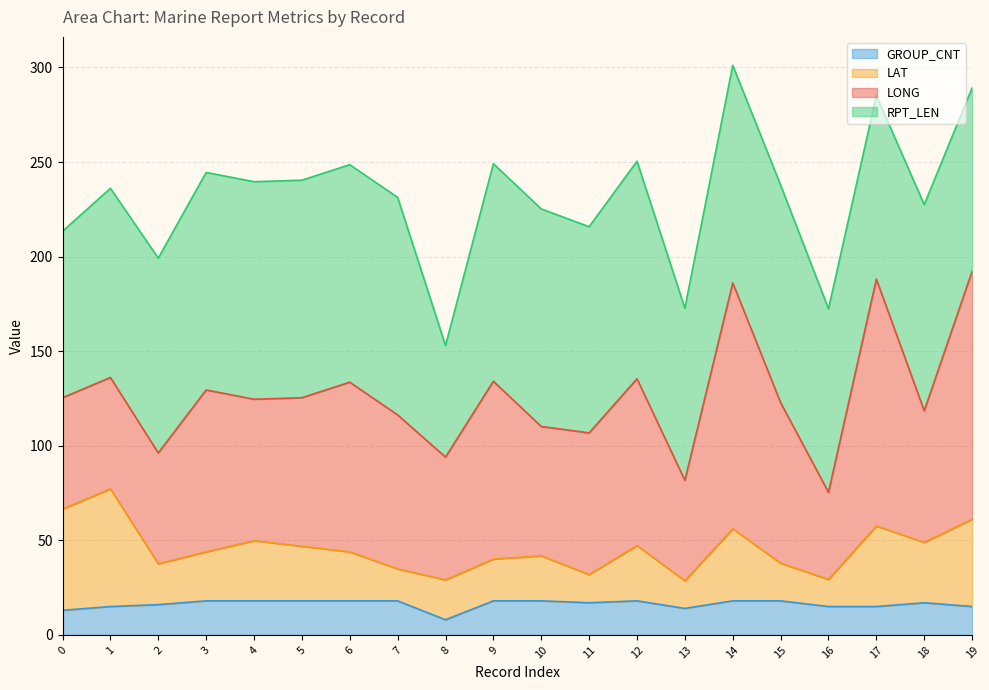

What is the total value across all series at 1?

236.1